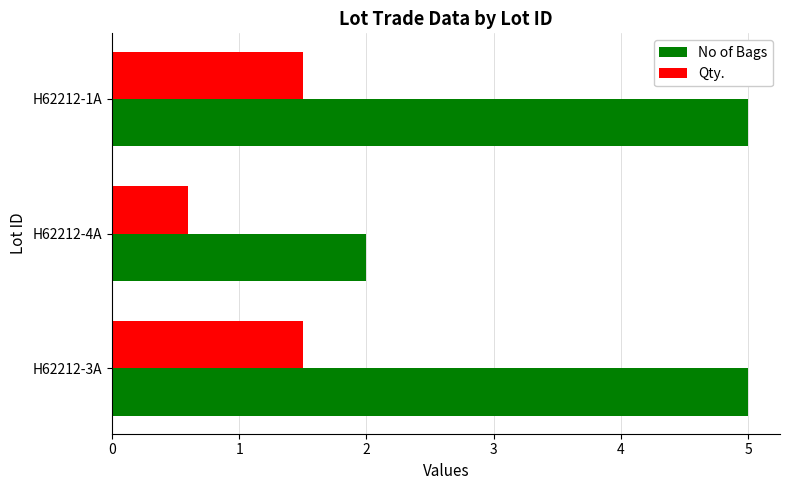

Where is No of Bags nearest to the value 3?

H62212-4A